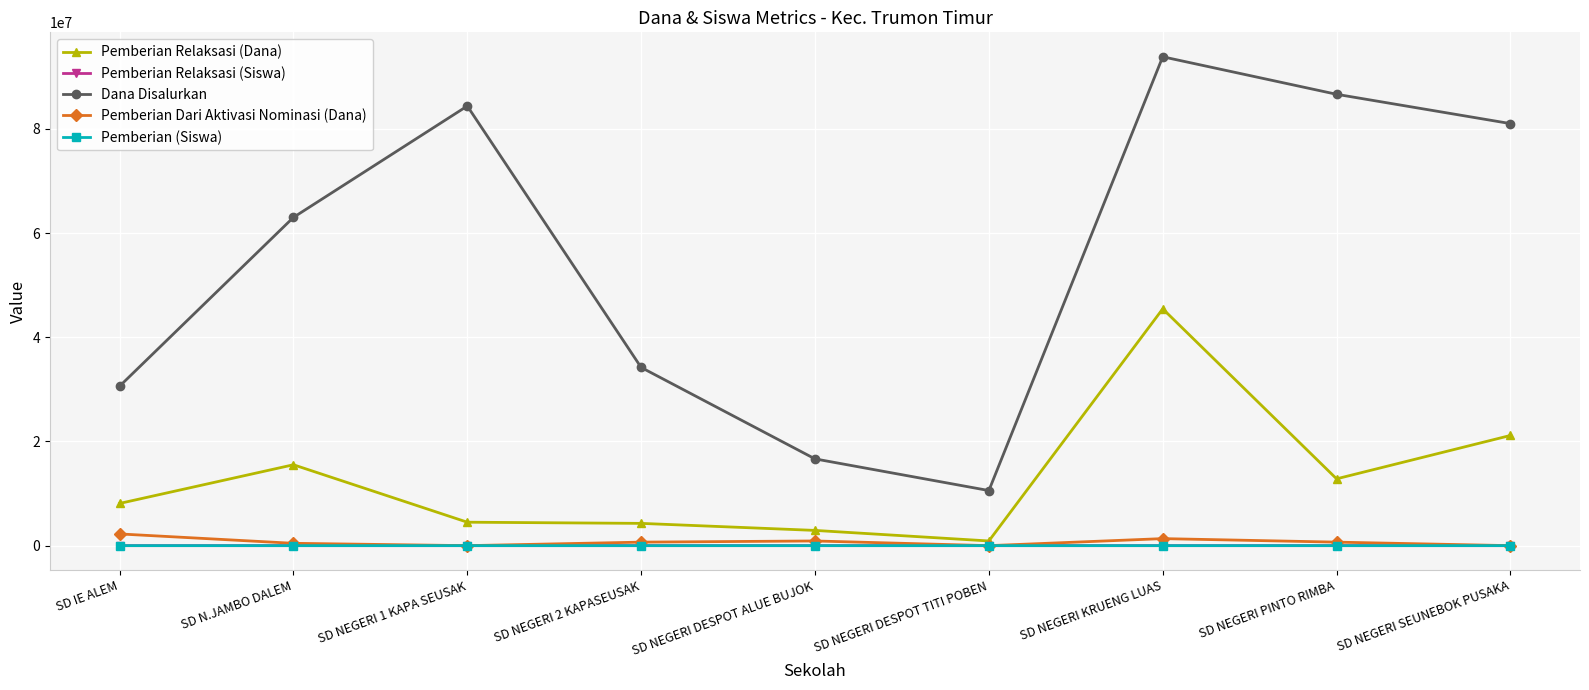

How many data points does each series have?

9